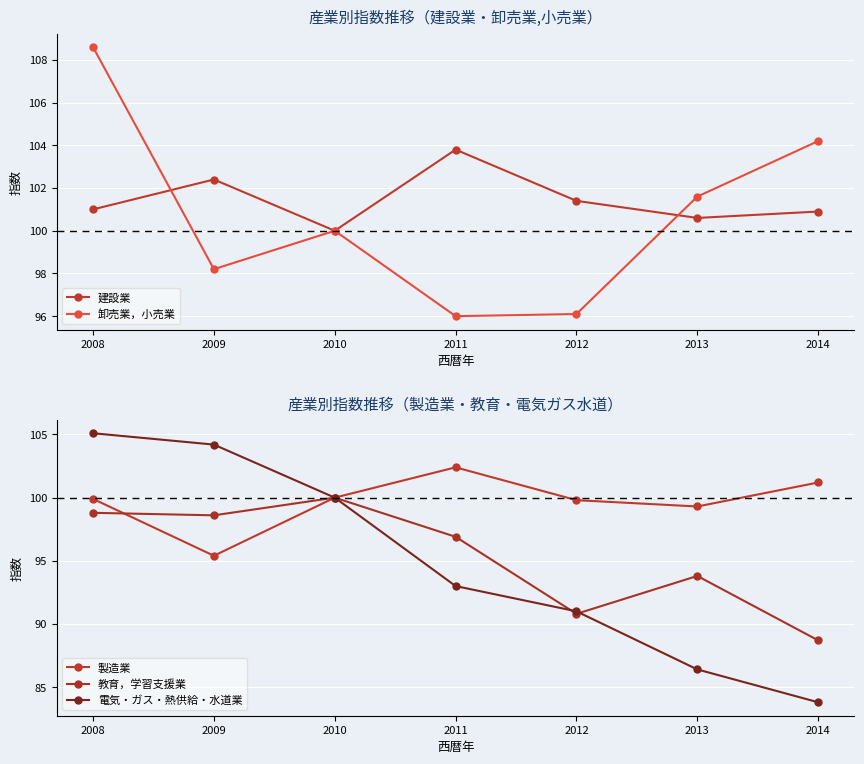

True or false: 教育，学習支援業 and 建設業 intersect in this chart.

False